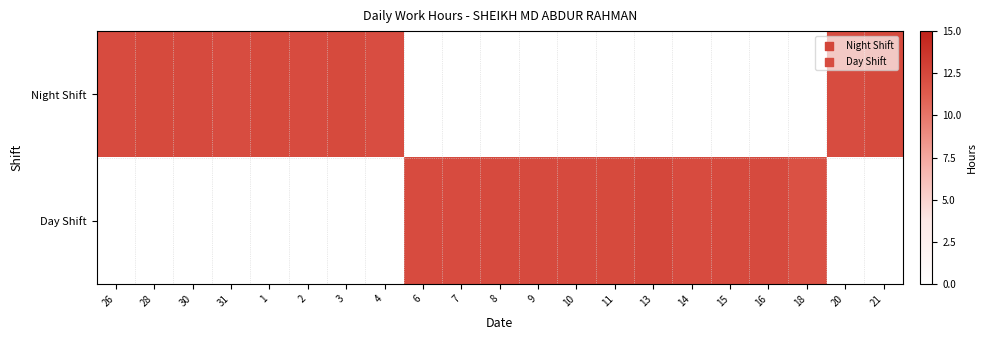

Which has a higher value, 2 or 6?

6